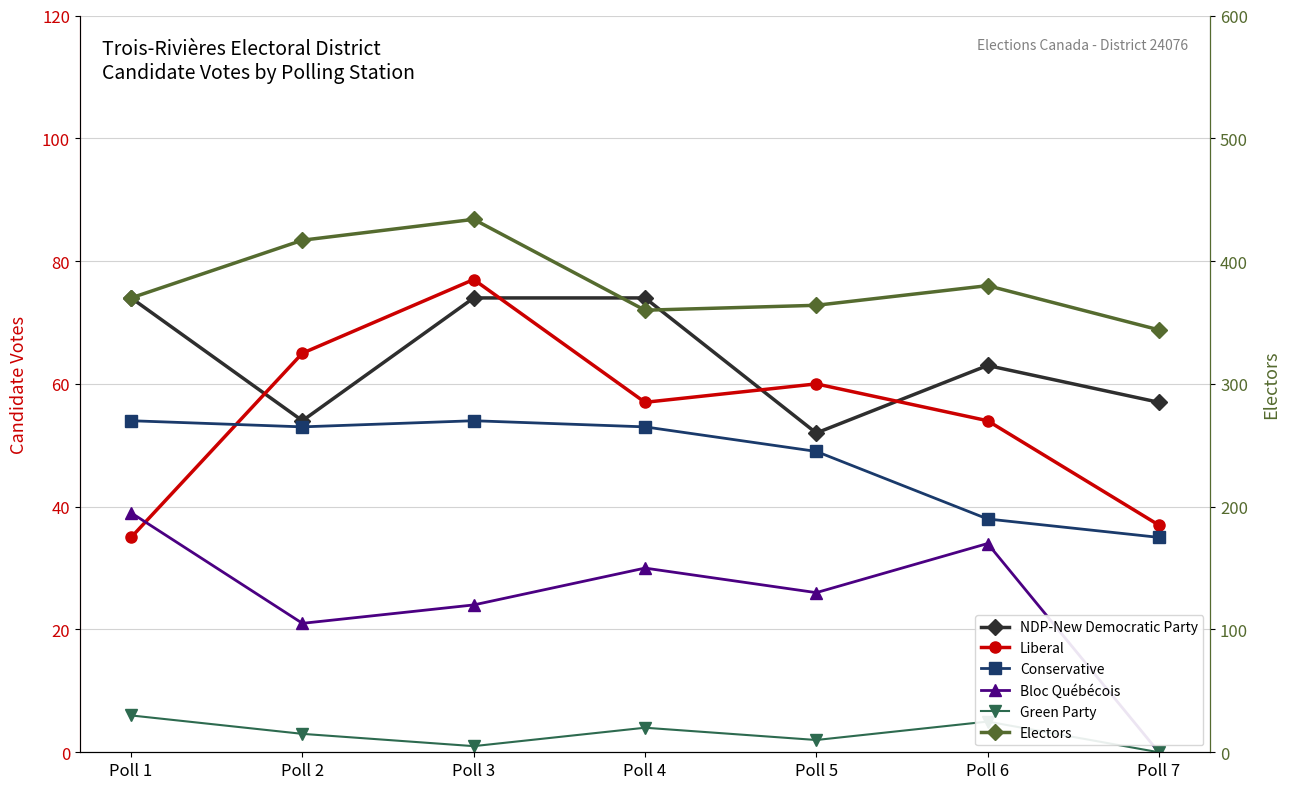

Reading left to right, what are all the values shown in this chart?

NDP-New Democratic Party: Poll 1=74	Poll 2=54	Poll 3=74	Poll 4=74	Poll 5=52	Poll 6=63	Poll 7=57
Liberal: Poll 1=35	Poll 2=65	Poll 3=77	Poll 4=57	Poll 5=60	Poll 6=54	Poll 7=37
Conservative: Poll 1=54	Poll 2=53	Poll 3=54	Poll 4=53	Poll 5=49	Poll 6=38	Poll 7=35
Bloc Québécois: Poll 1=39	Poll 2=21	Poll 3=24	Poll 4=30	Poll 5=26	Poll 6=34	Poll 7=0
Green Party: Poll 1=6	Poll 2=3	Poll 3=1	Poll 4=4	Poll 5=2	Poll 6=5	Poll 7=0
Electors: Poll 1=370	Poll 2=417	Poll 3=434	Poll 4=360	Poll 5=364	Poll 6=380	Poll 7=344